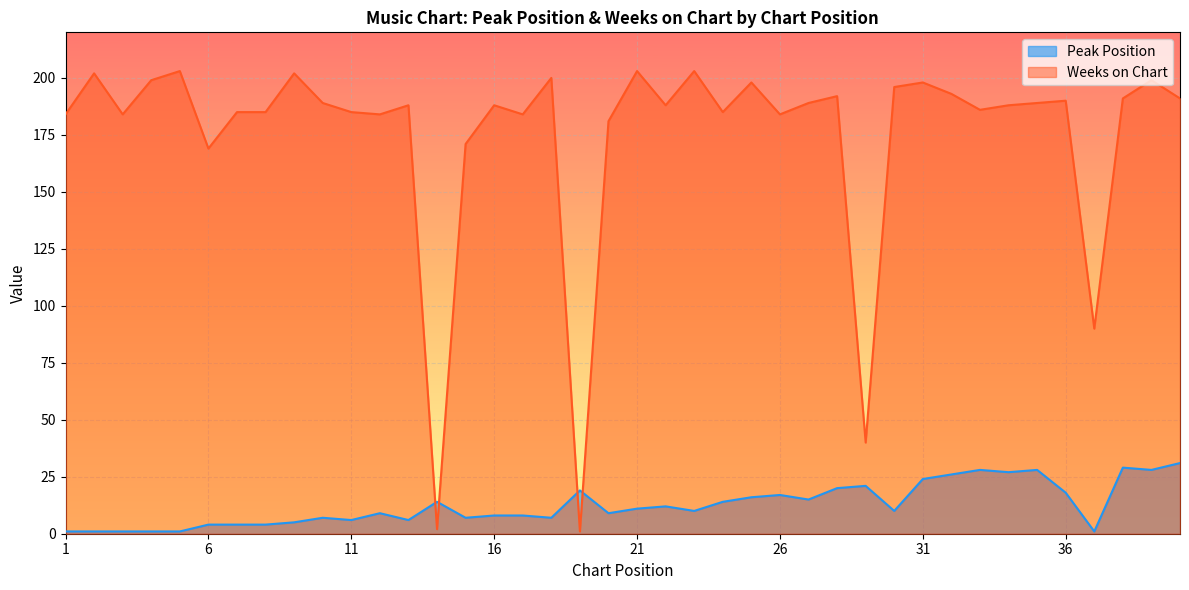

What is the value of the Peak Position point at the 9th from the left?

5